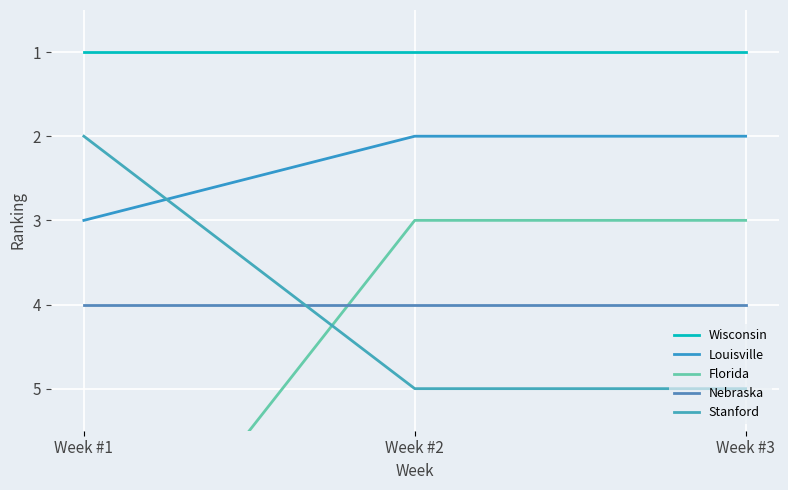

Which series has the largest total across all categories?

Florida